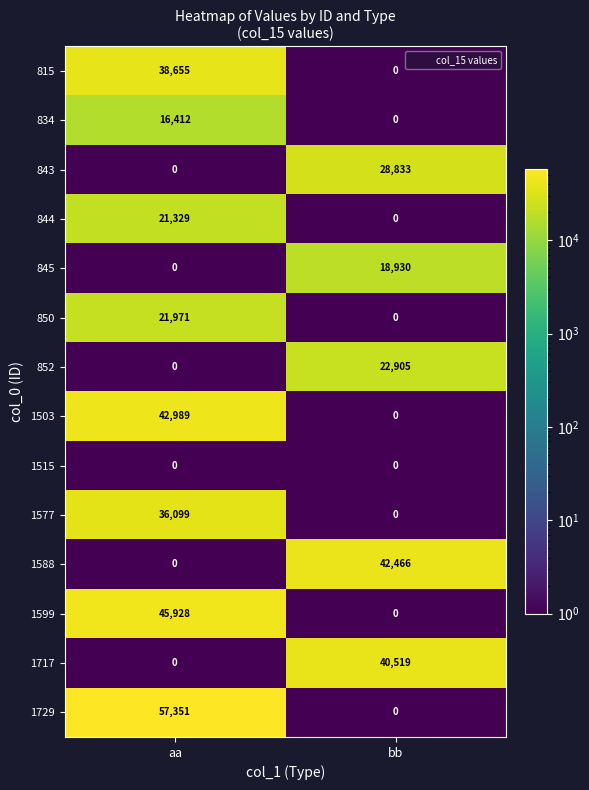

What is the average value of the 845 series?

9465